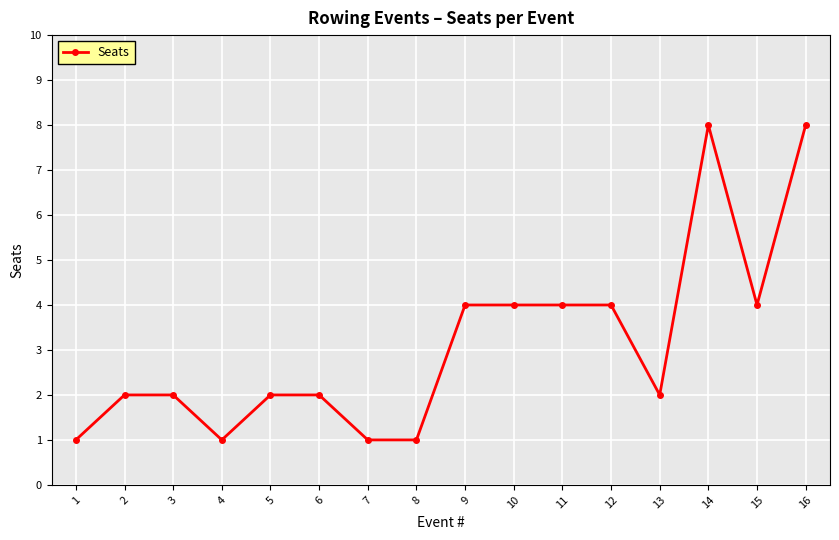

What is the greatest value displayed?

8